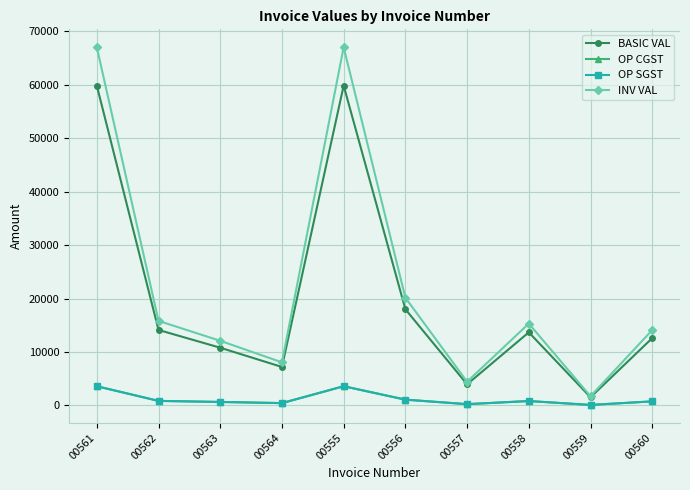

True or false: BASIC VAL has a value of 21909.4 at 00561.

False